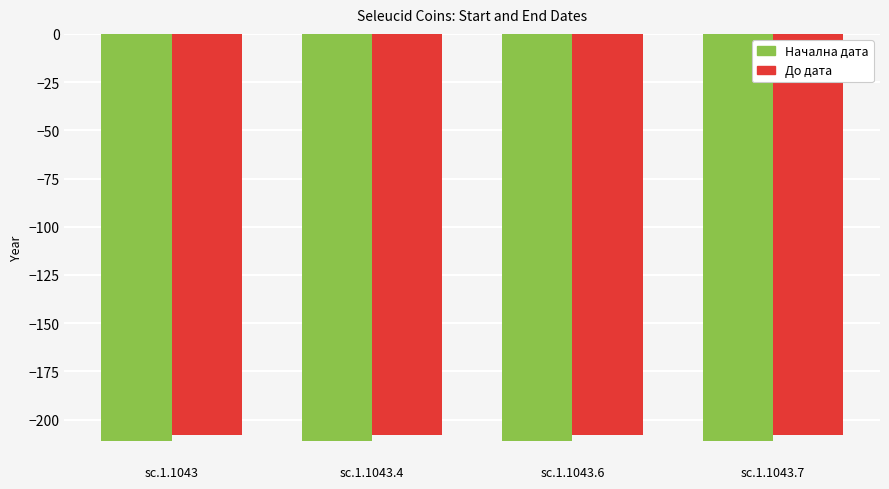

At how many categories does at least one series exceed -210?

4